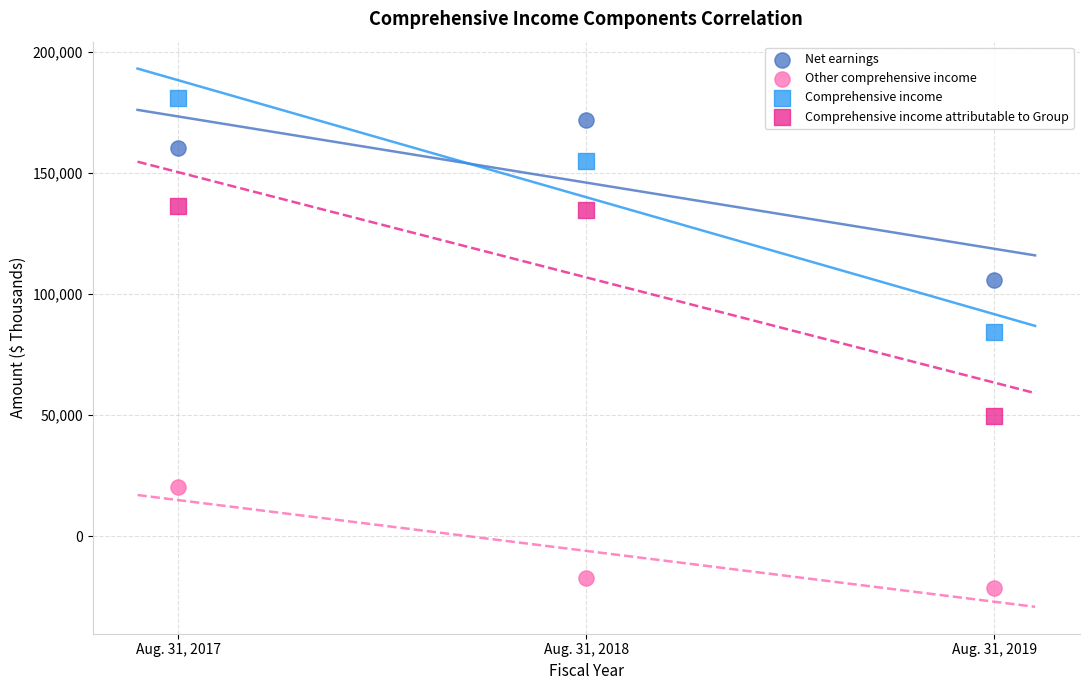

Across all data points, what is the range of Y values (max minus min)?

202444